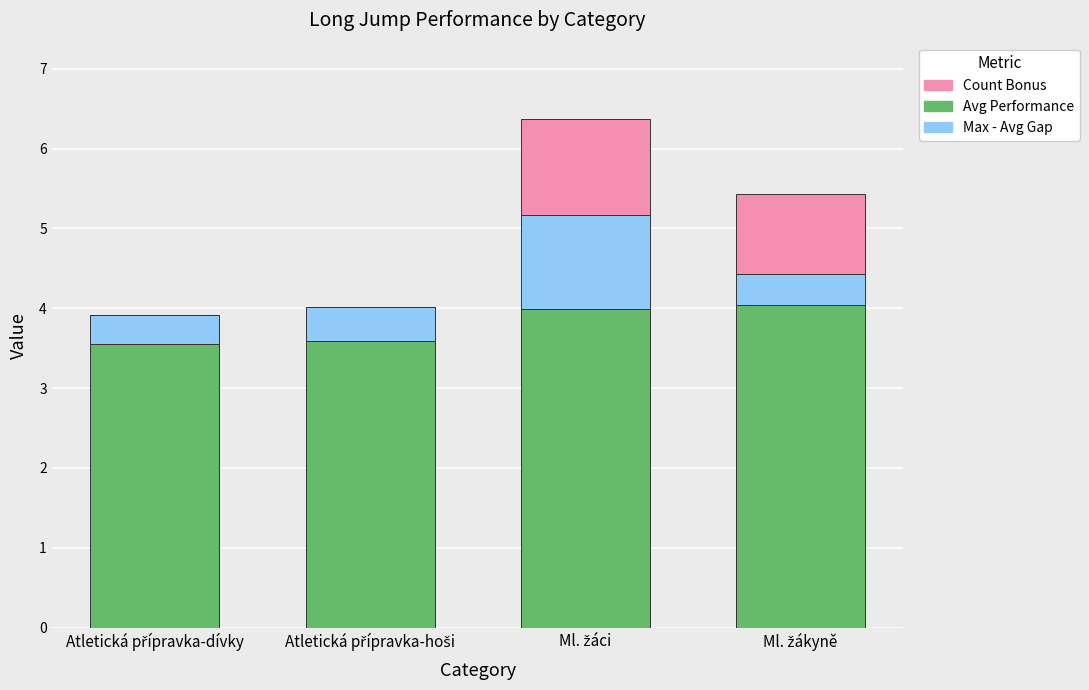

What is the sum of all Avg Performance values?

15.2